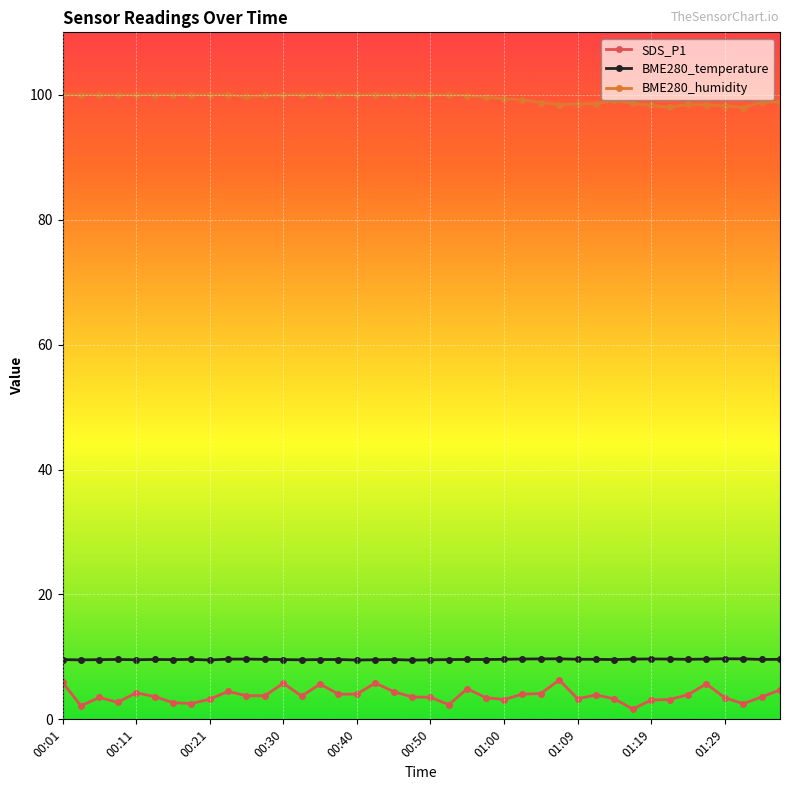

What is the lowest value of the BME280_temperature series?

9.5